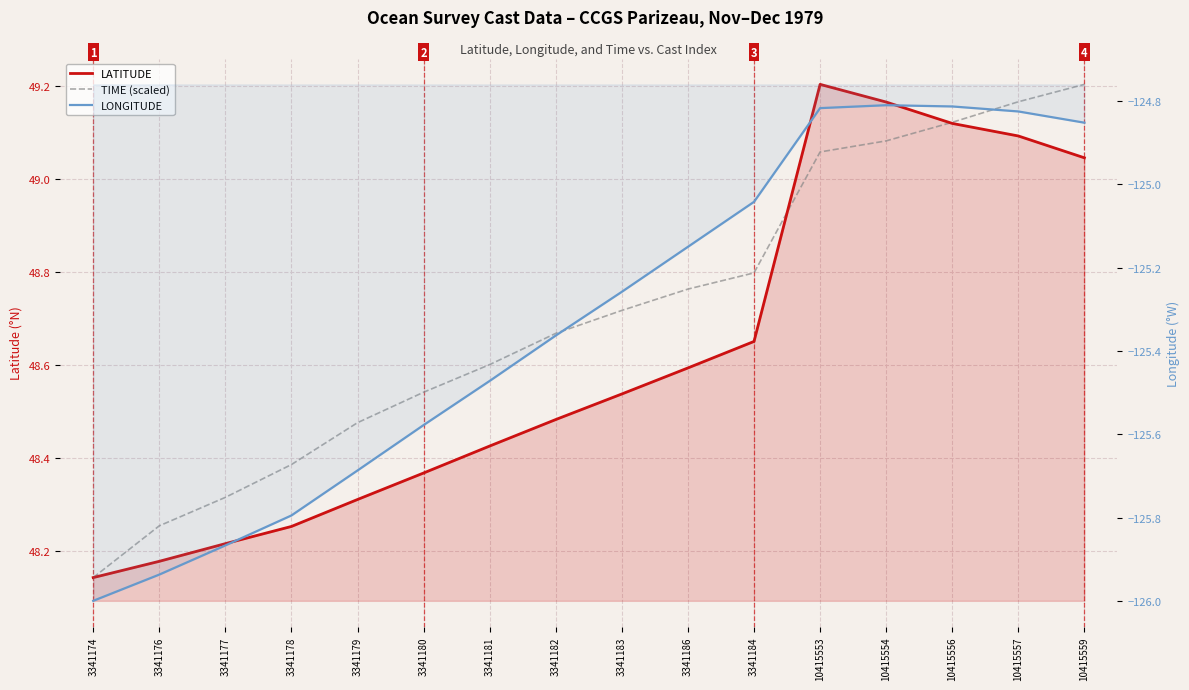

Between 3341182 and 10415554, which is larger?

10415554